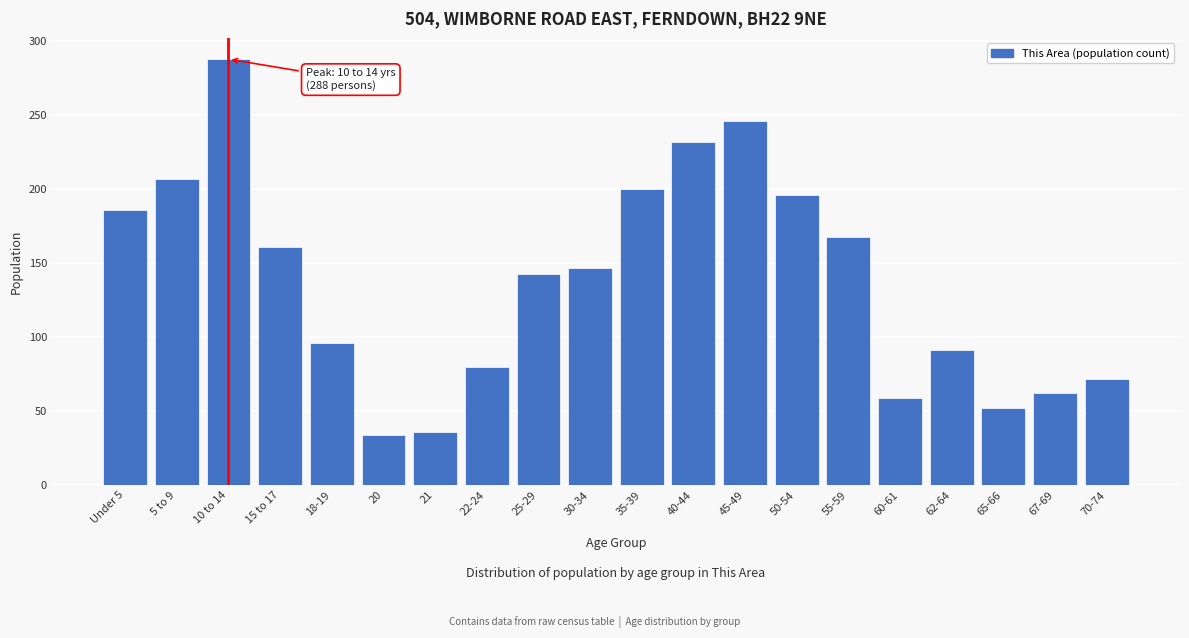

Reading left to right, what are all the values shown in this chart?

Under 5=186	5 to 9=207	10 to 14=288	15 to 17=161	18-19=96	20=34	21=36	22-24=80	25-29=143	30-34=147	35-39=200	40-44=232	45-49=246	50-54=196	55-59=168	60-61=59	62-64=91	65-66=52	67-69=62	70-74=72